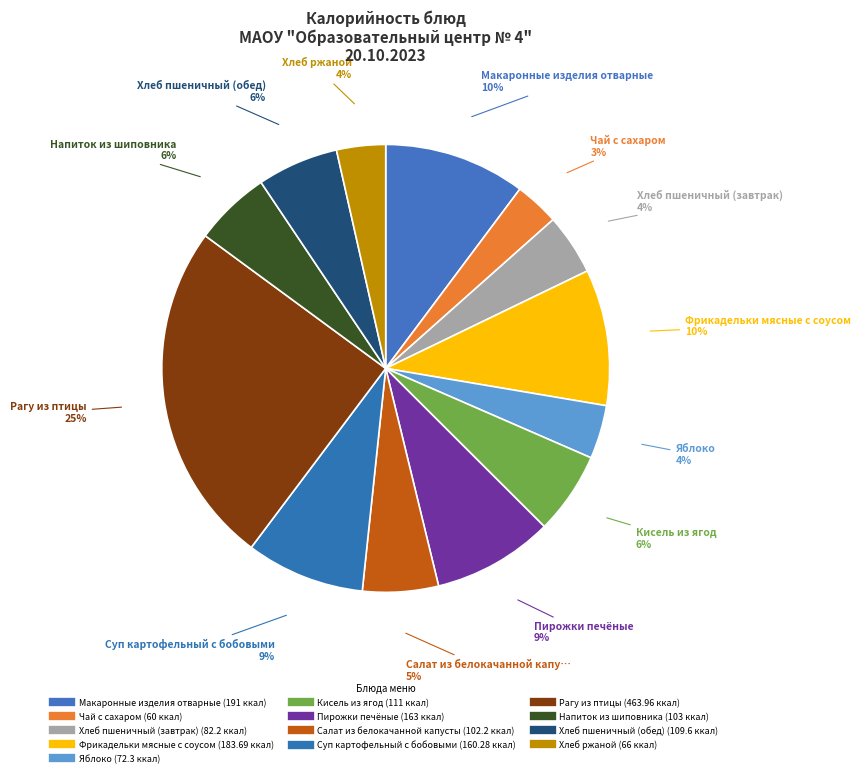

How many segments does this pie chart have?

13